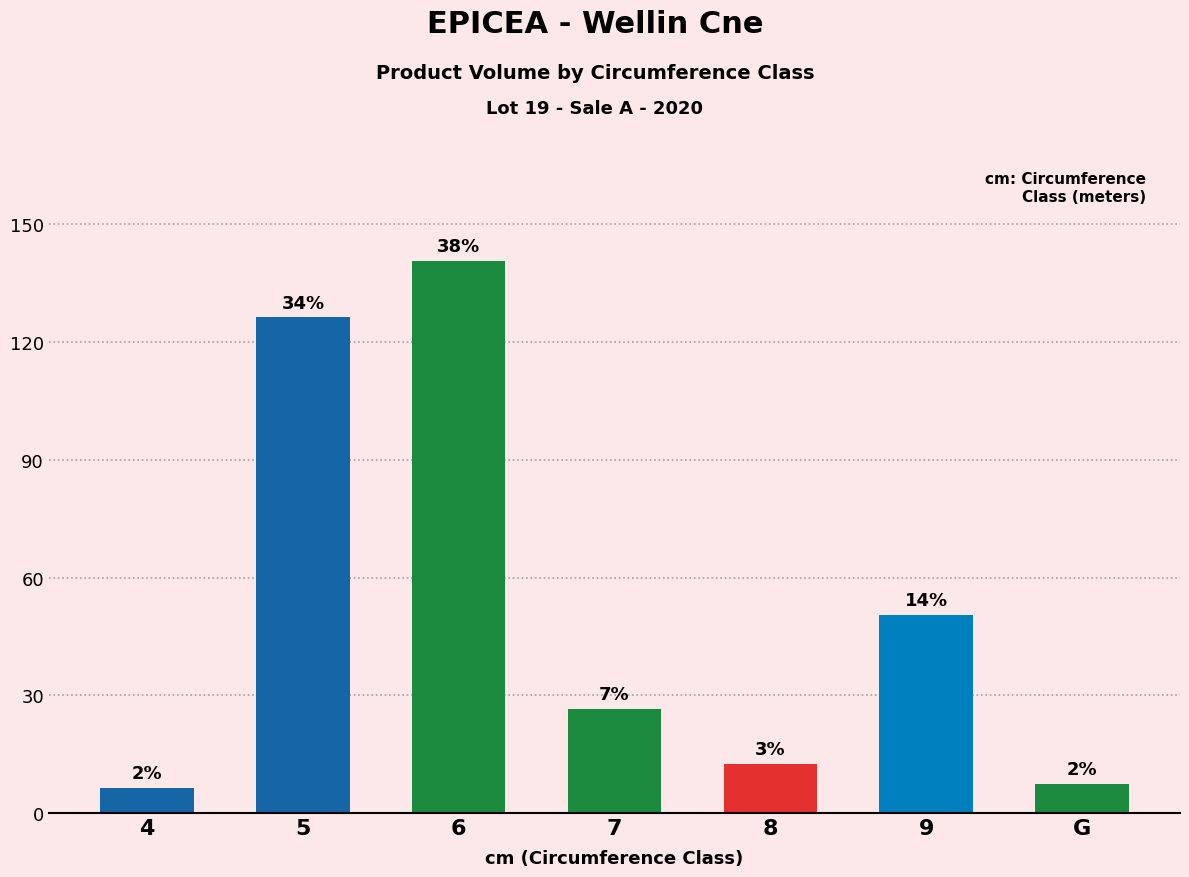

Rank the categories by value from lowest to highest.

4, G, 8, 7, 9, 5, 6